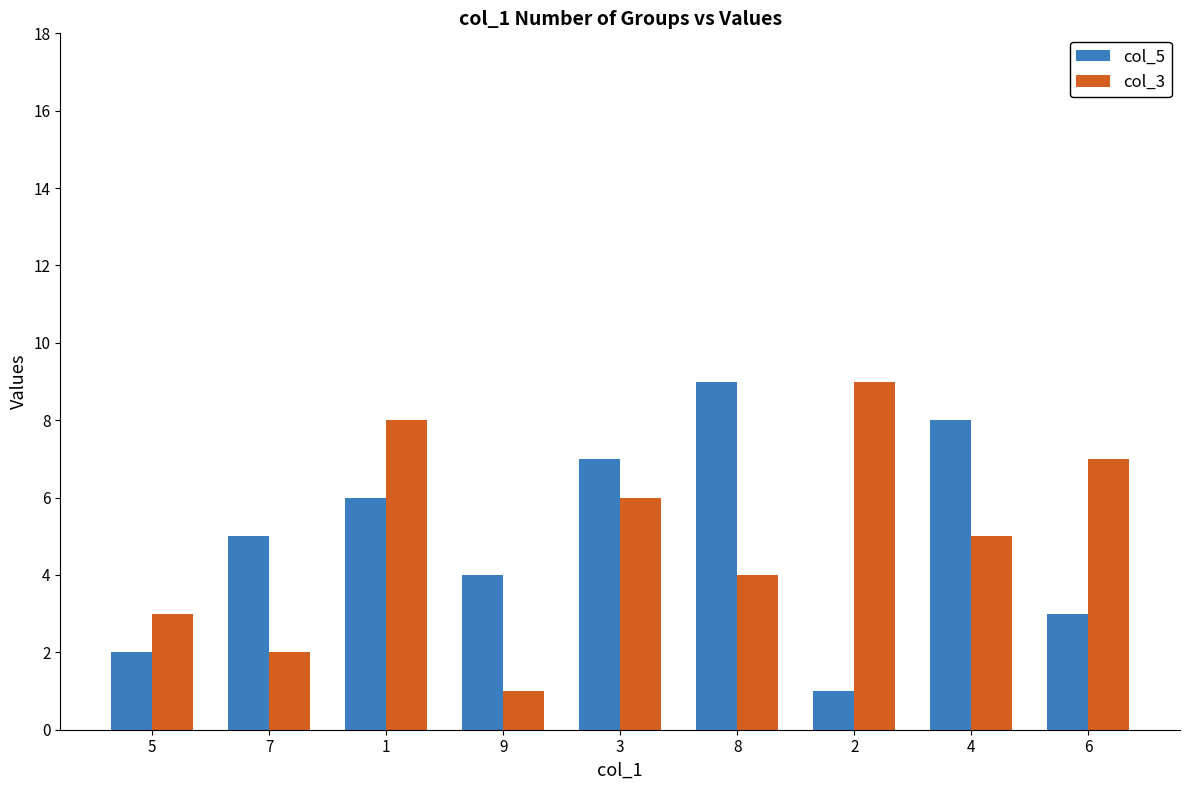

Is the value of col_5 at 9 greater than the value of col_3 at 9?

Yes